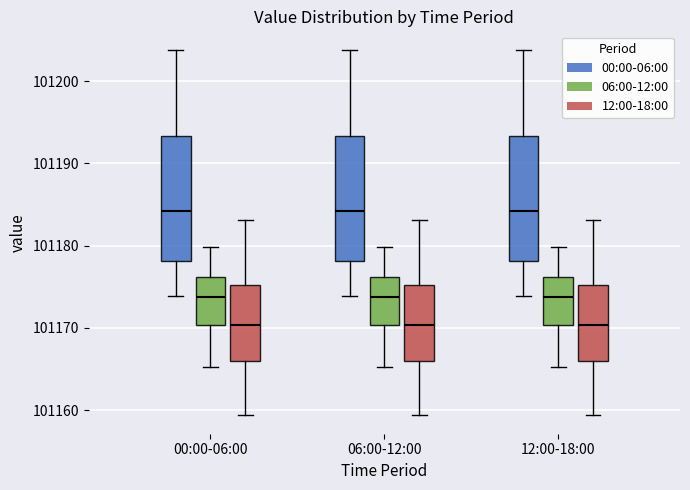

Reading left to right, read every box against the y-axis: the position of its median line, the range the box covers, and the ends of its whiskers. The values are not printed on the chart, so give them approximately, as read against the axis.

00:00-06:00 (00:00-06:00): median 101184, box 101178 to 101193, whiskers 101174 to 101204
00:00-06:00 (06:00-12:00): median 101174, box 101170 to 101176, whiskers 101165 to 101180
00:00-06:00 (12:00-18:00): median 101170, box 101166 to 101175, whiskers 101159 to 101183
06:00-12:00 (00:00-06:00): median 101184, box 101178 to 101193, whiskers 101174 to 101204
06:00-12:00 (06:00-12:00): median 101174, box 101170 to 101176, whiskers 101165 to 101180
06:00-12:00 (12:00-18:00): median 101170, box 101166 to 101175, whiskers 101159 to 101183
12:00-18:00 (00:00-06:00): median 101184, box 101178 to 101193, whiskers 101174 to 101204
12:00-18:00 (06:00-12:00): median 101174, box 101170 to 101176, whiskers 101165 to 101180
12:00-18:00 (12:00-18:00): median 101170, box 101166 to 101175, whiskers 101159 to 101183